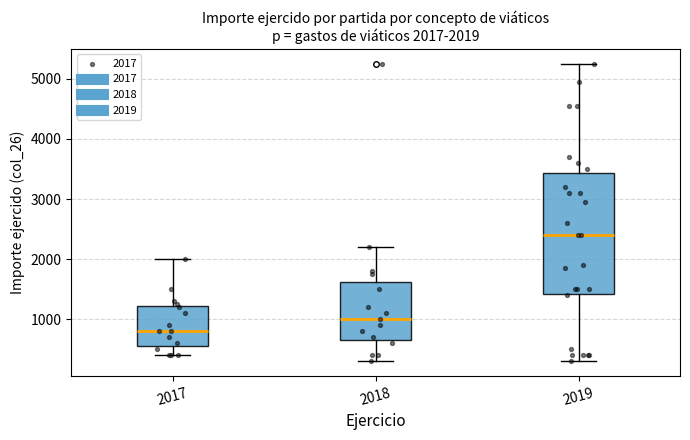

Which box has the lowest median line?

2017